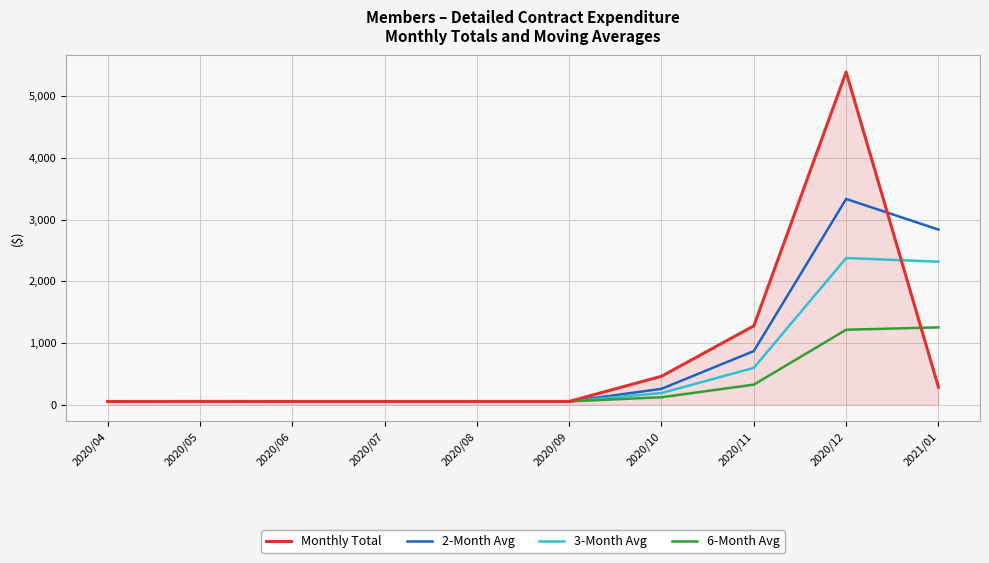

What are all the series names shown in the legend?

Monthly Total, 2-Month Avg, 3-Month Avg, 6-Month Avg